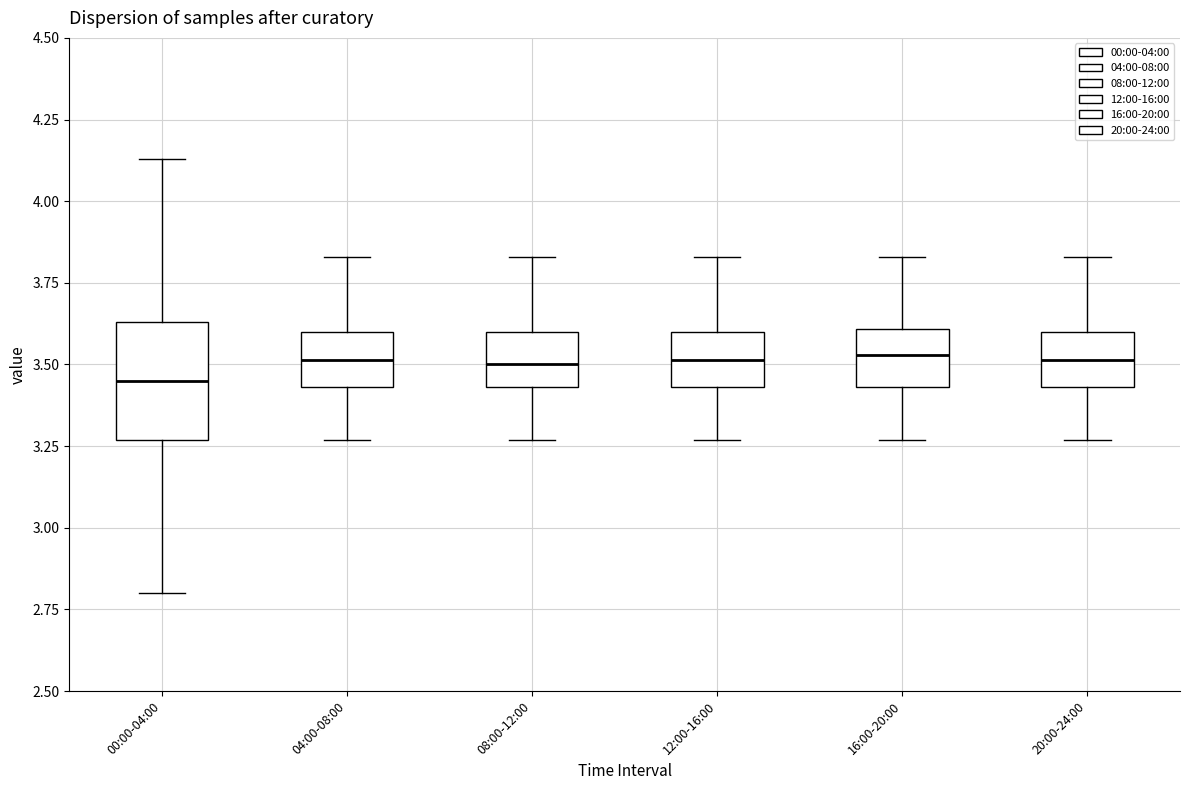

Where is the lower edge of the box for 16:00-20:00 on the y-axis? The values are not printed on the chart, so give them approximately, as read against the axis.

3.45